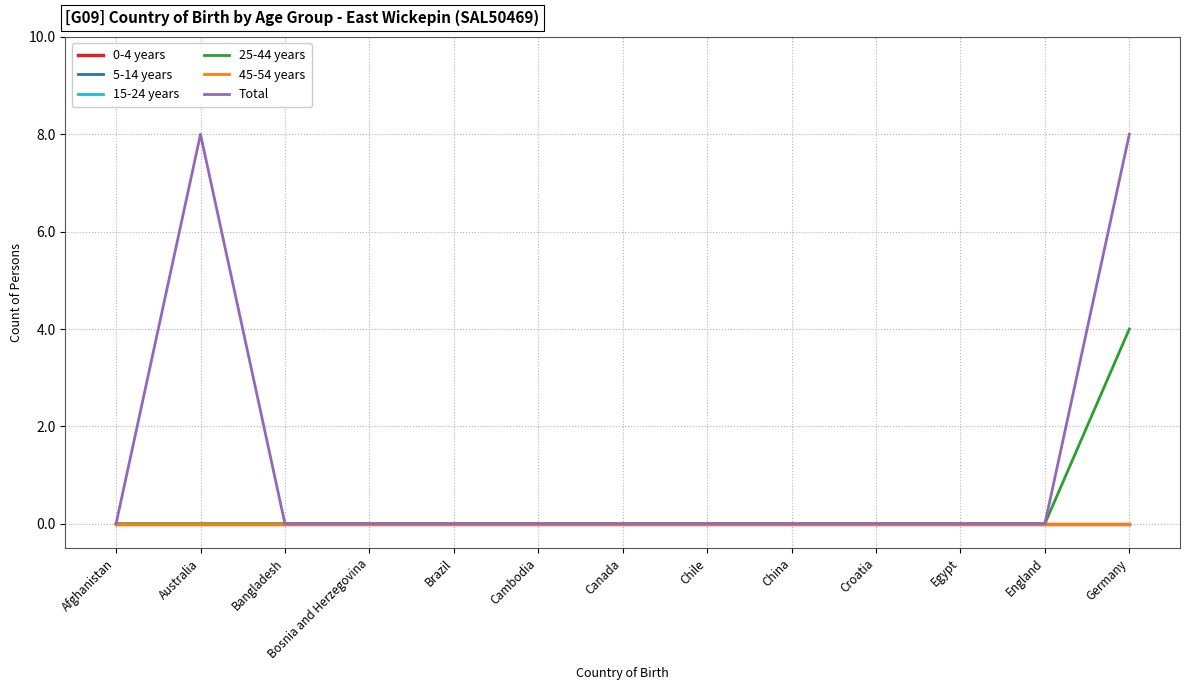

Which series changed the most between Chile and China?

0-4 years